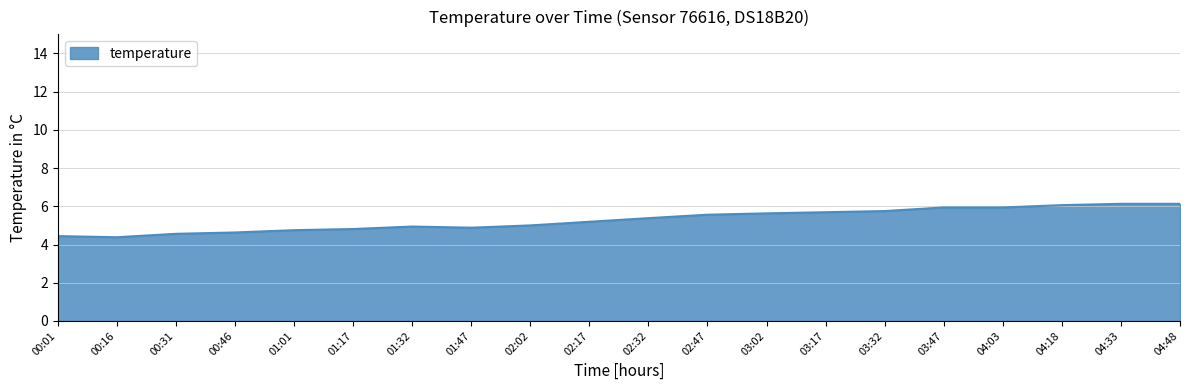

What is the difference between the maximum and second lowest values?

1.7